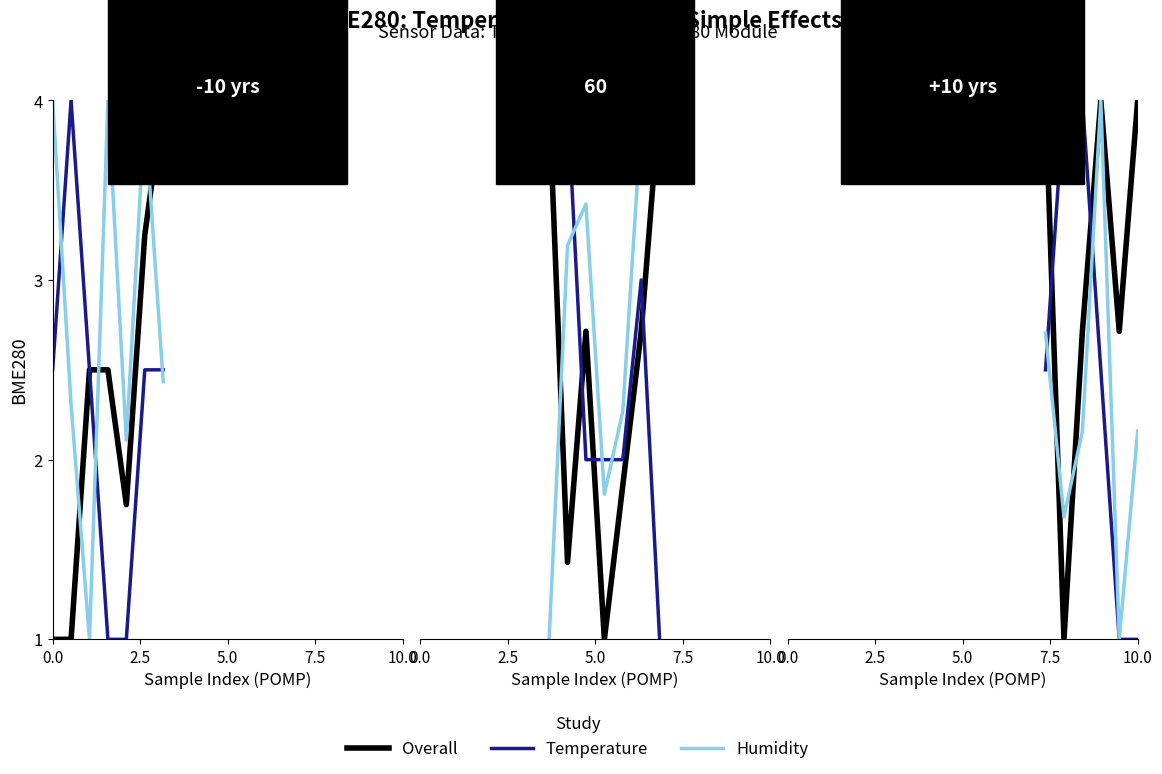

At which category is the sum across all series the highest?

7.5